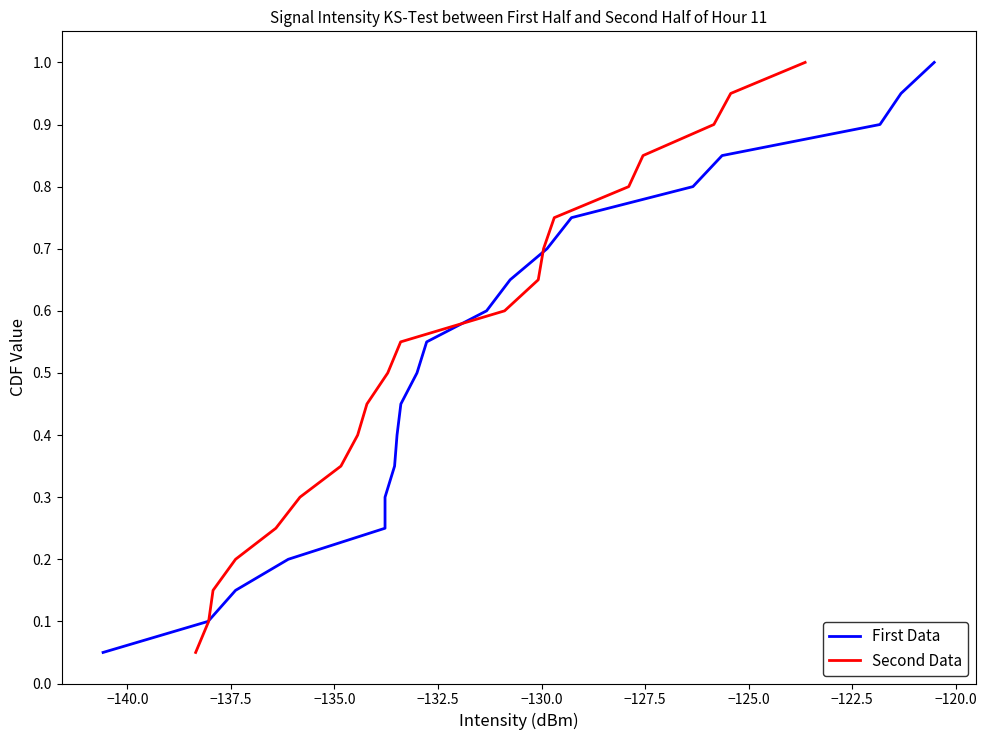

Between −137.5 and −127.5, which series saw the biggest shift?

First Data